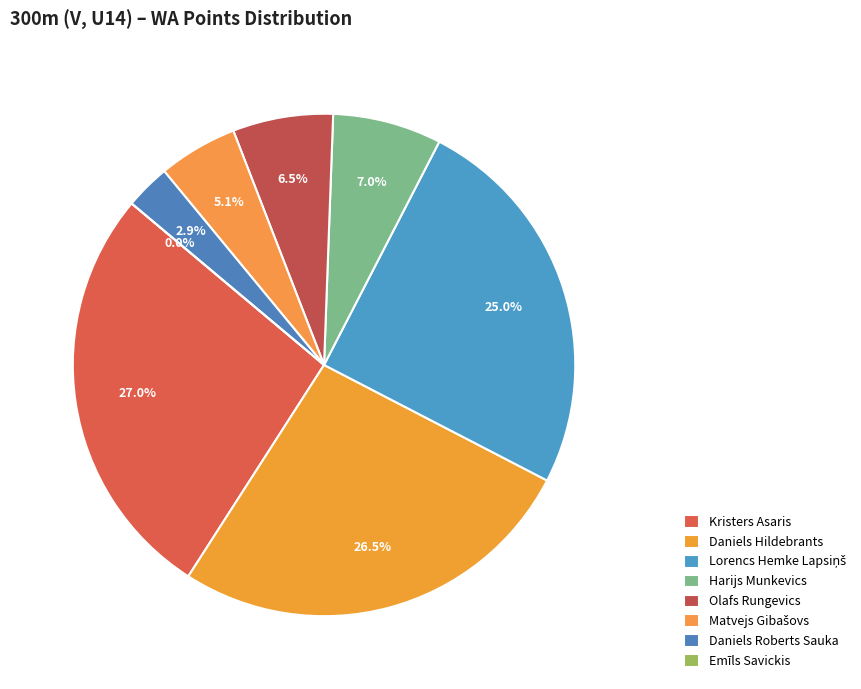

Is it true that Kristers Asaris is 13% of the pie?

False